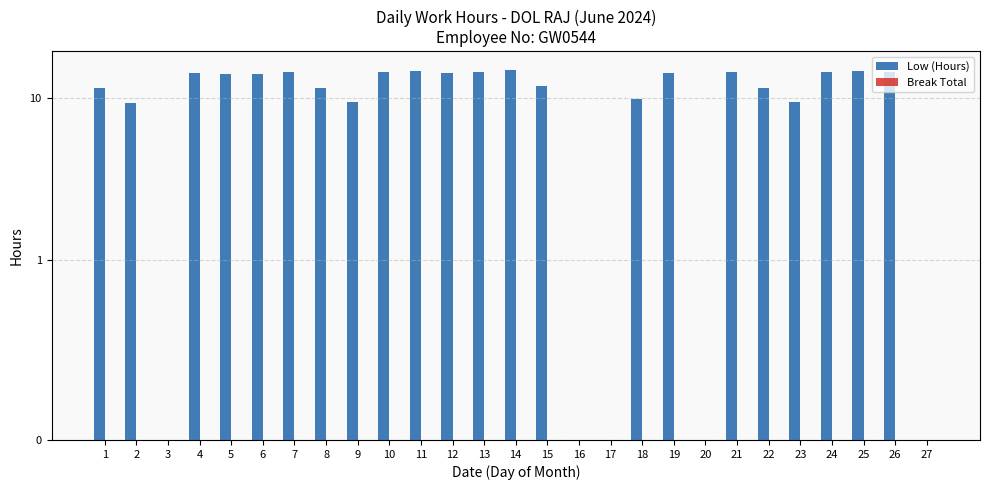

What are all the series names shown in the legend?

Low (Hours), Break Total